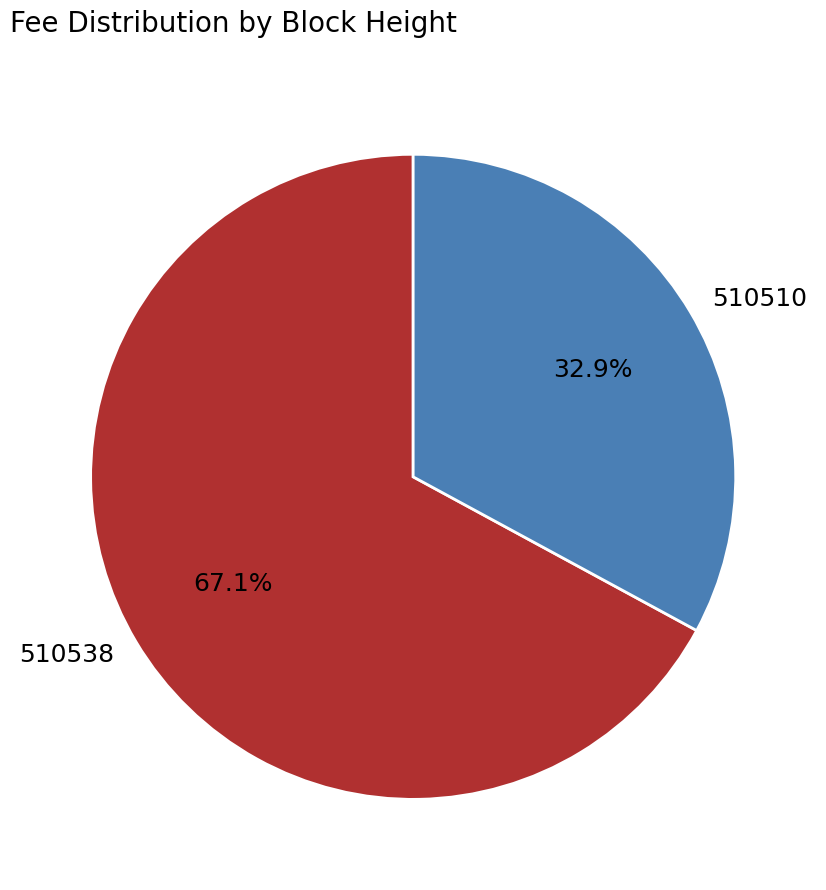

Is it true that 510510 is 24% of the pie?

False